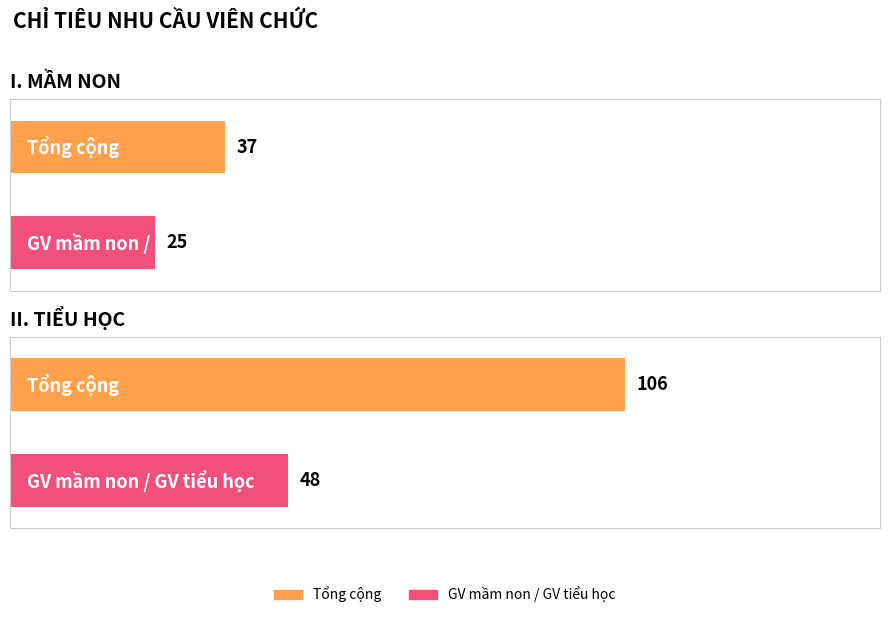

What is the difference between the Tổng cộng values at I. MẦM NON and II. TIỂU HỌC?

69